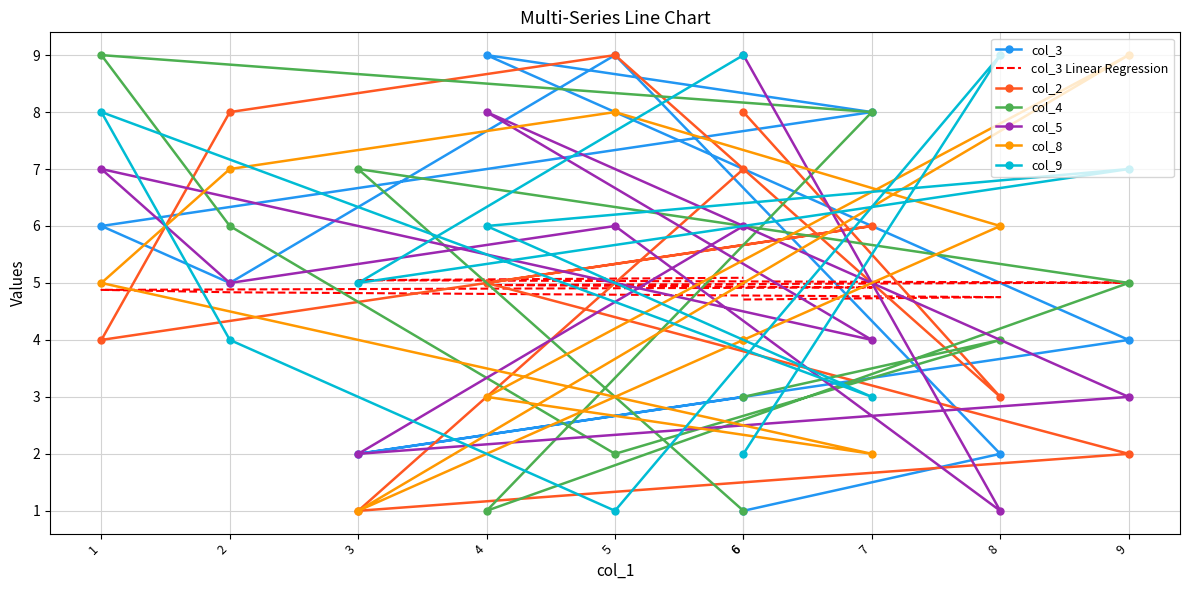

Reading right to left, what are all the values shown in this chart?

col_3: 3	2	4	9	8	6	5	9	2	1
col_2: 7	1	2	5	6	4	8	9	3	8
col_4: 1	7	5	1	8	9	6	2	4	3
col_5: 6	2	3	8	4	7	5	6	1	9
col_8: 4	1	9	3	2	5	7	8	6	4
col_9: 9	5	7	6	3	8	4	1	9	2